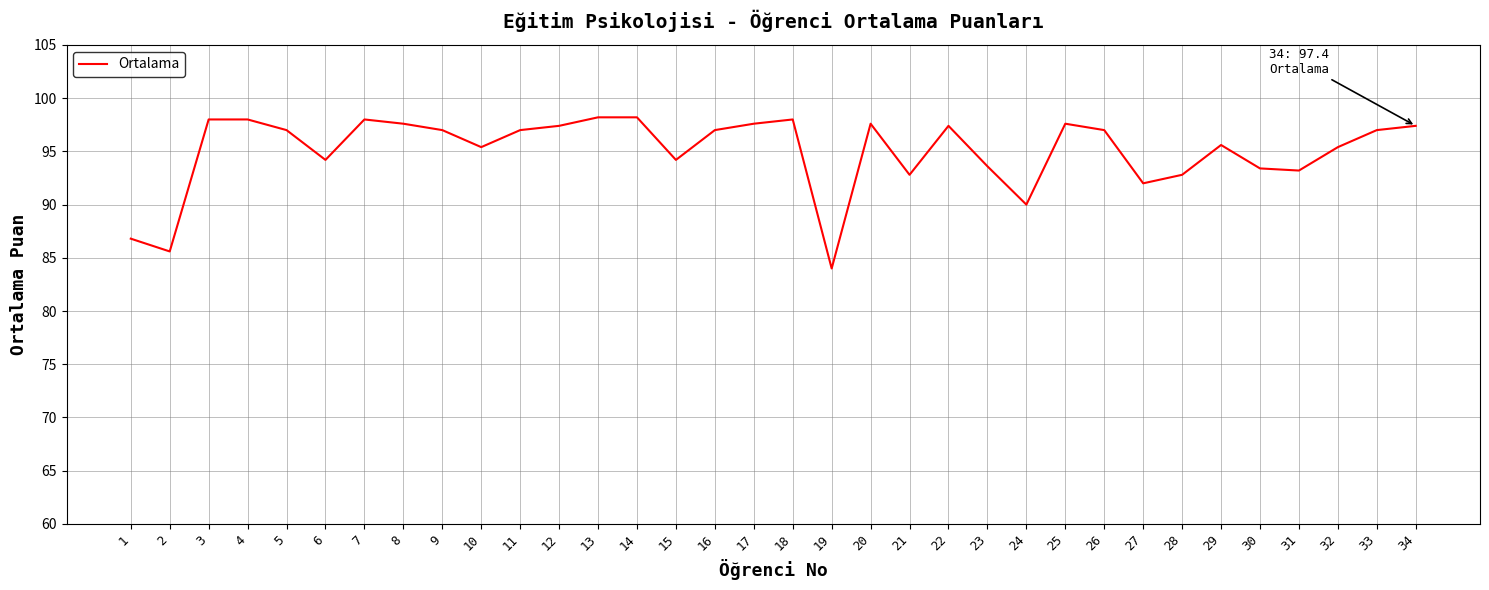

At which label does the data first exceed 97?

3